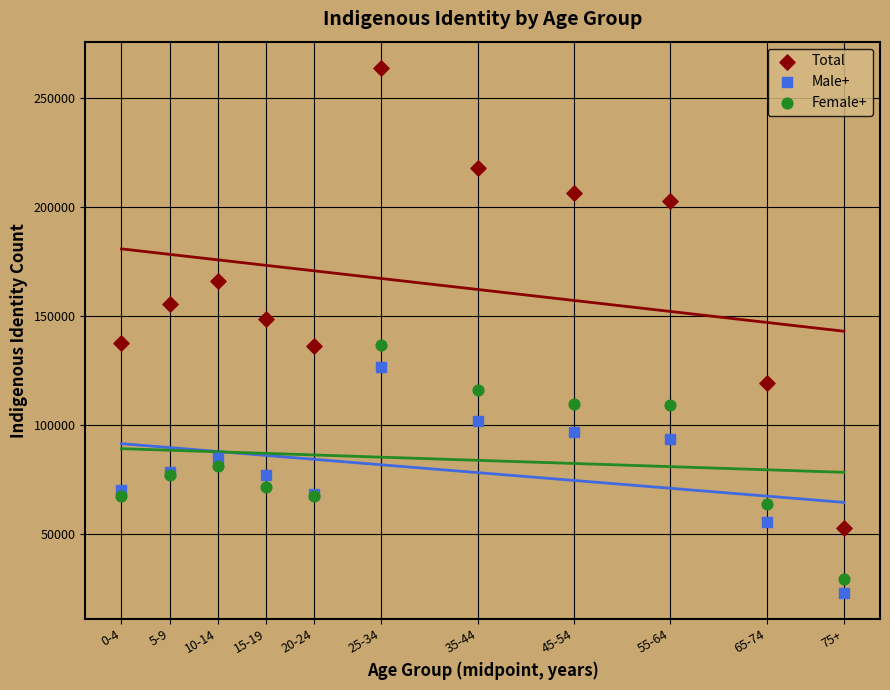

What are all the series names shown in the legend?

Total, Male+, Female+